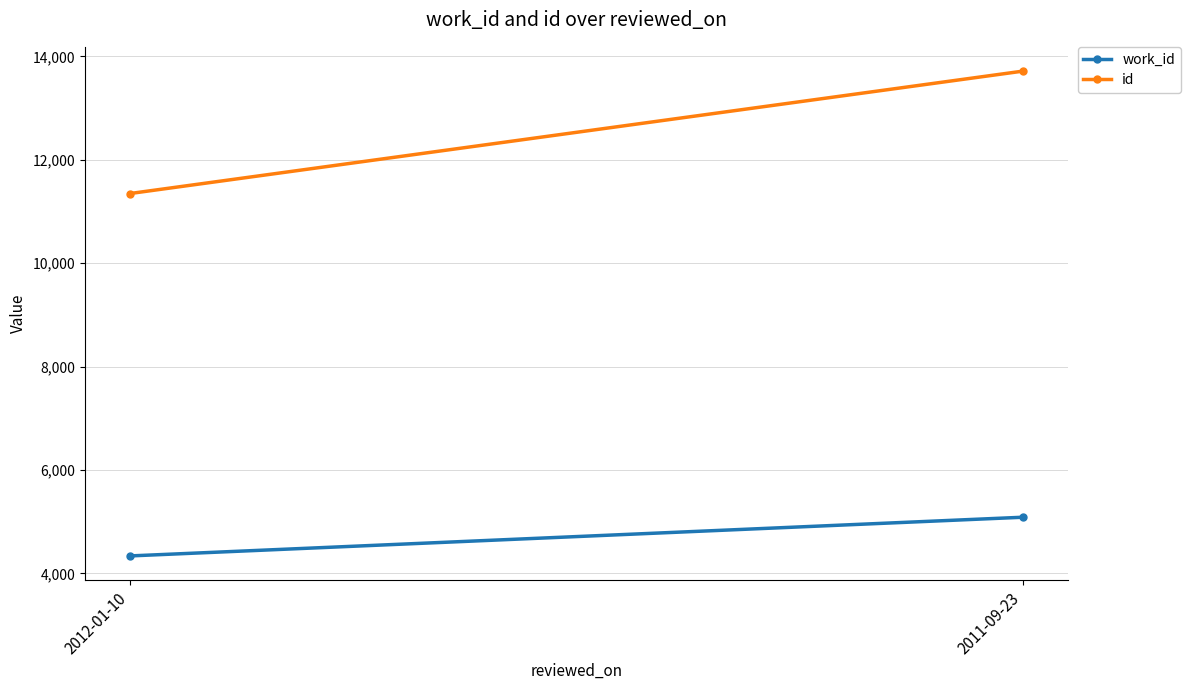

List the series in order of their overall mean, highest first.

id, work_id